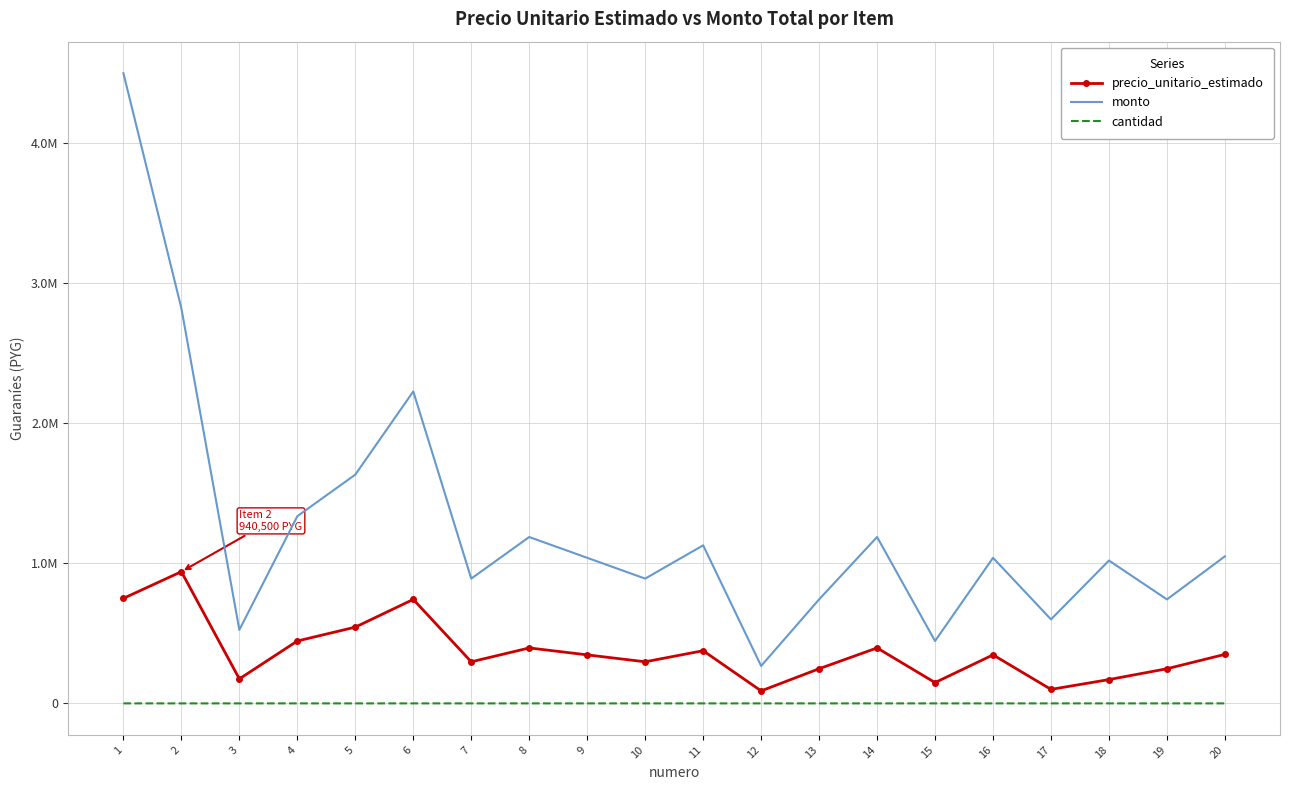

True or false: precio_unitario_estimado and cantidad intersect in this chart.

False